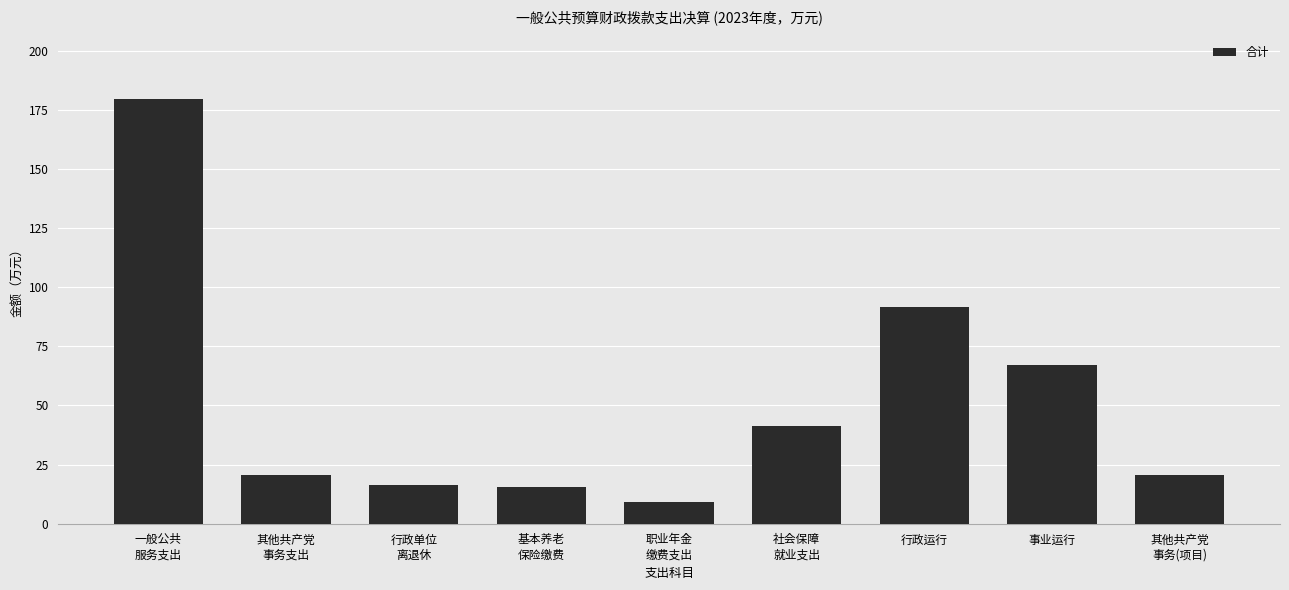

What is the label of the 1st bar from the right?

其他共产党
事务(项目)